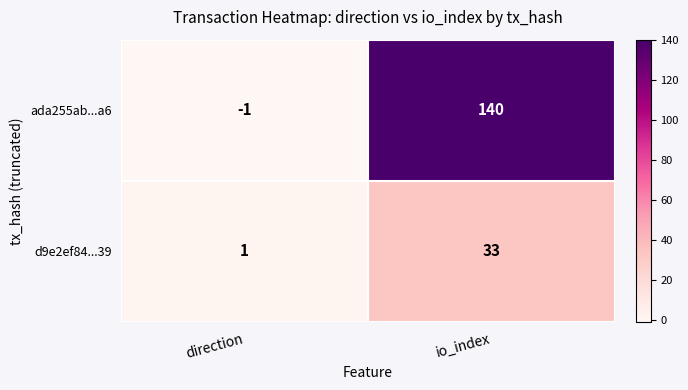

How many data points in ada255ab...a6 are less than 140?

1